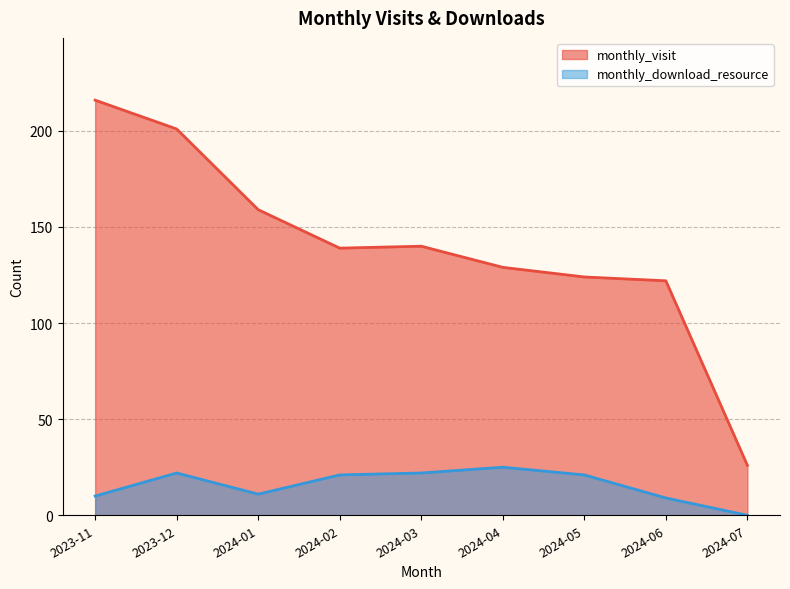

In monthly_download_resource, how many points are higher than both neighbors (excluding endpoints)?

2